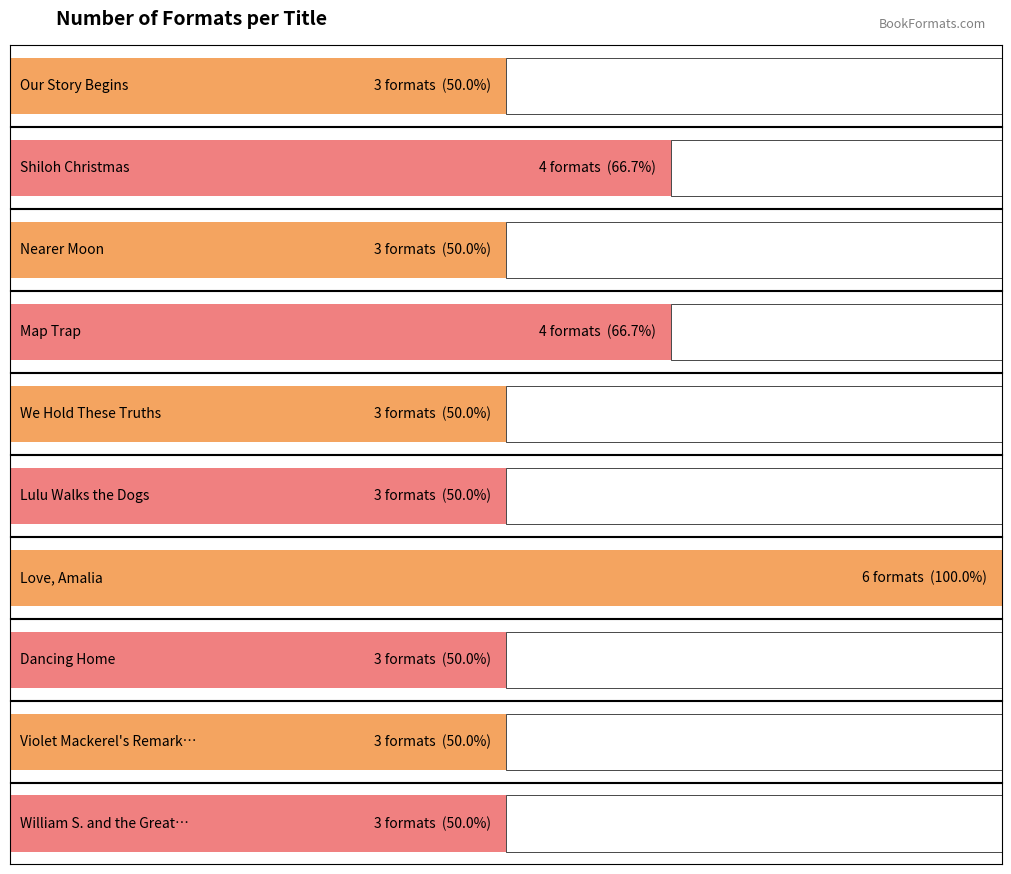

What position from the right is Our Story Begins?

10